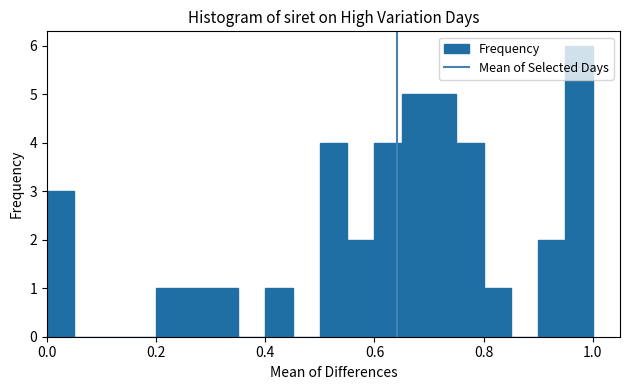

Read against the x-axis, roughly where is the centre of the tallest bar?

0.98